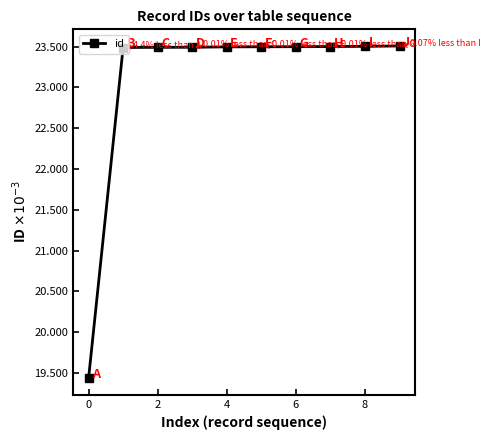

Reading right to left, extract all data points from this chart.

23.5	23.5	23.5	23.5	23.5	23.5	23.5	23.5	23.5	19.4